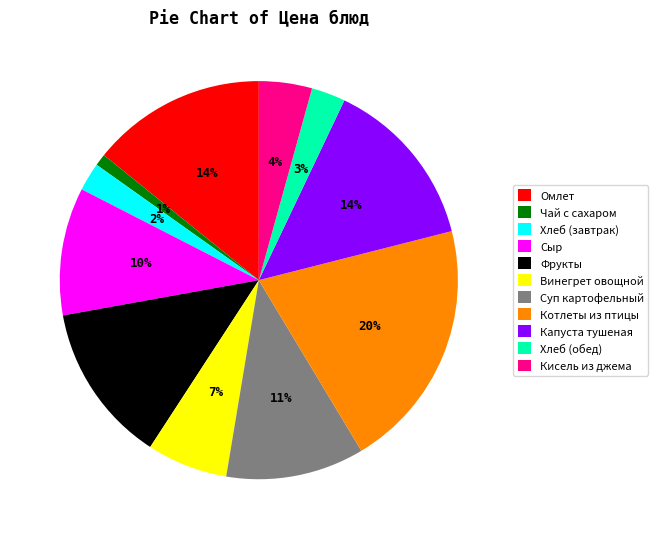

True or false: Суп картофельный accounts for 11% of the total.

True